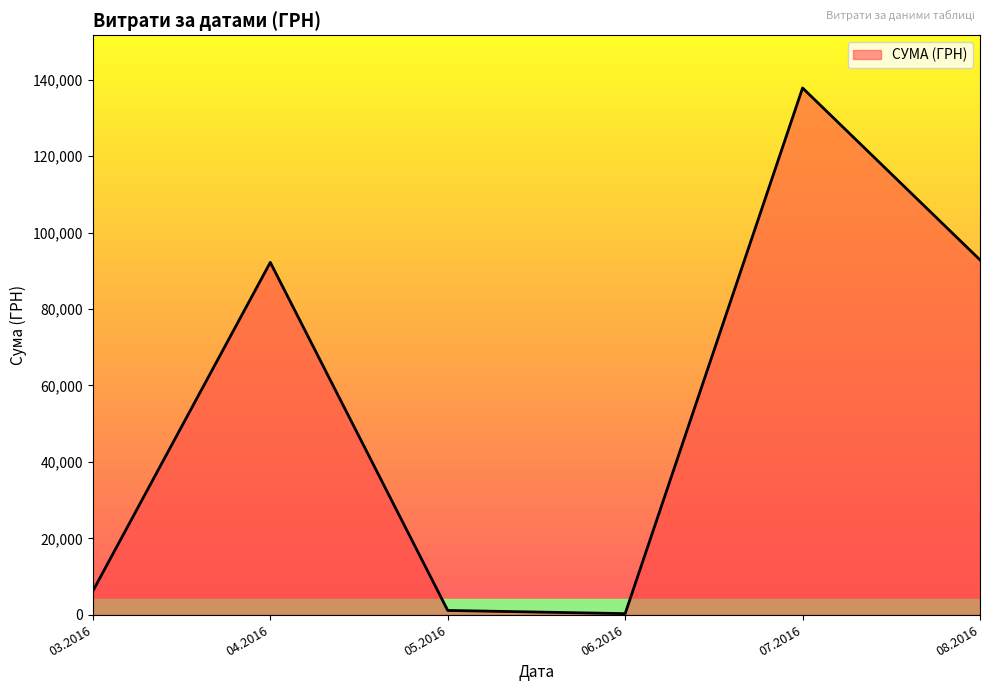

What is the average value?

55094.1